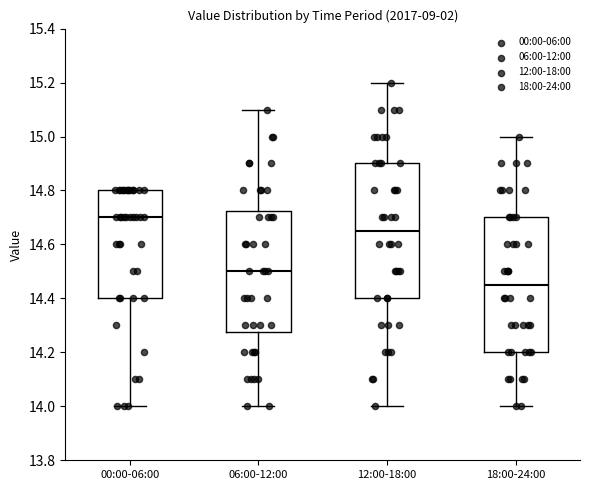

Which box's median line is the lowest?

18:00-24:00